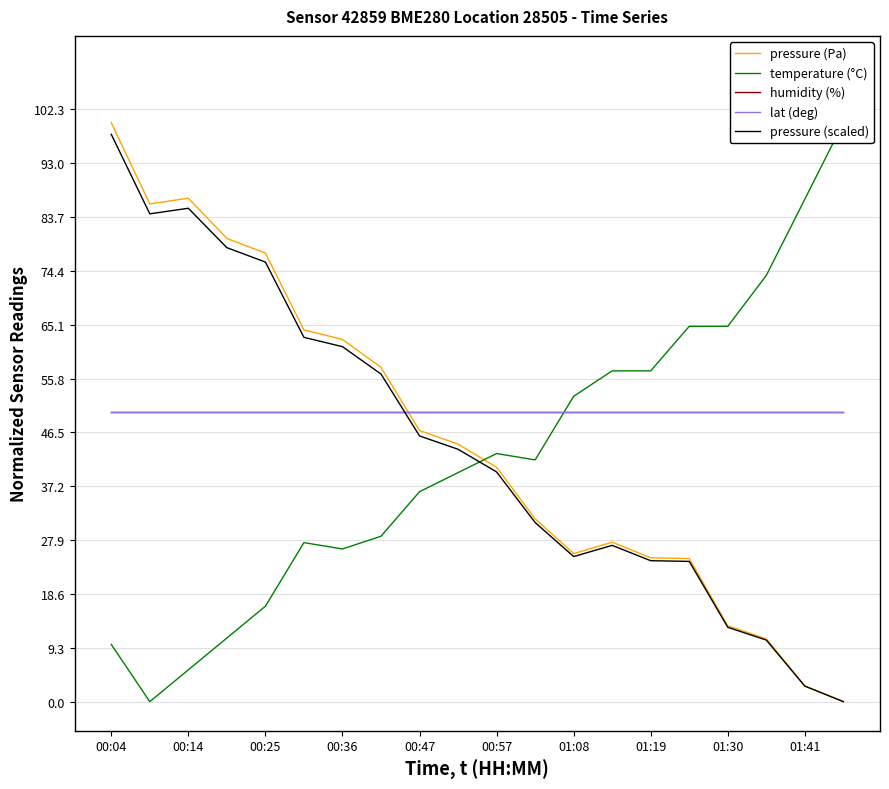

Does the chart have visible grid lines?

Yes